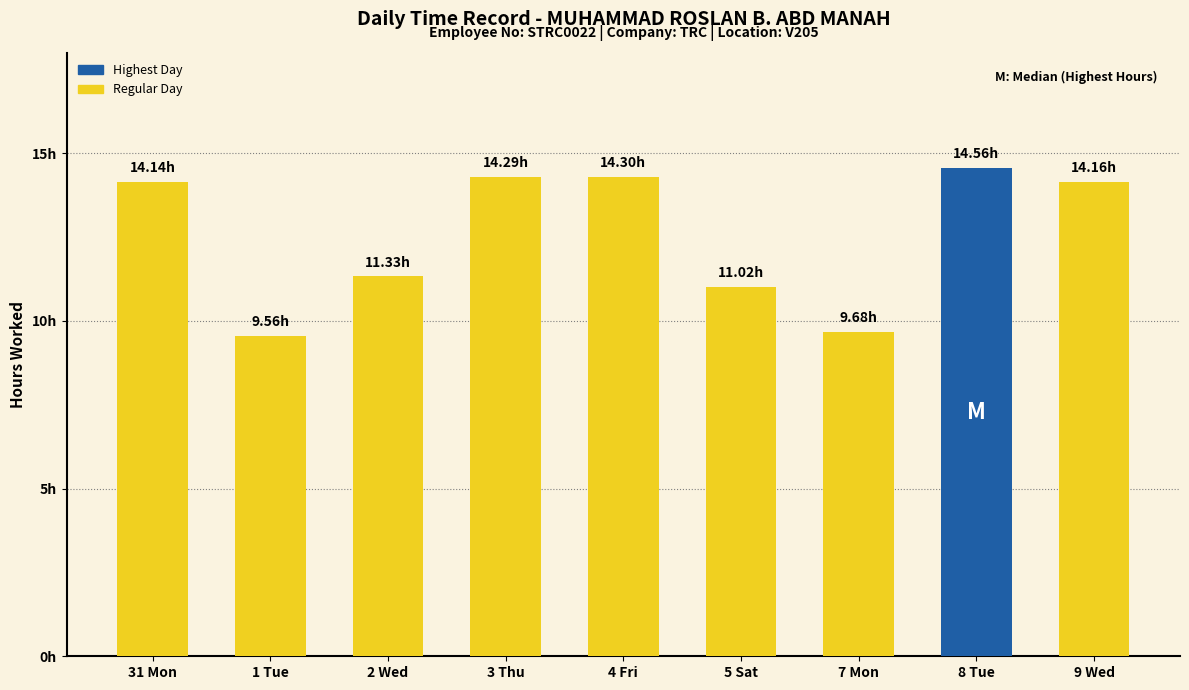

Does the chart contain any negative values?

No